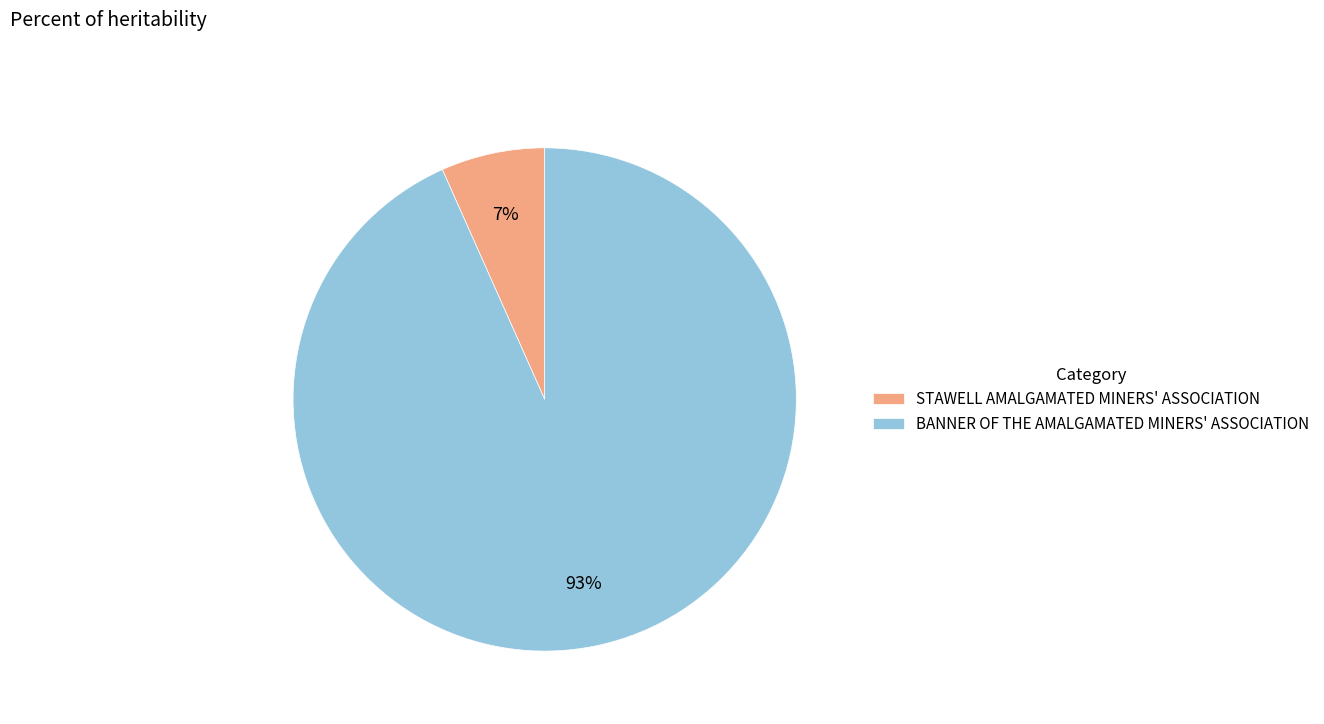

Which has a higher value, BANNER OF THE AMALGAMATED MINERS' ASSOCIATION or STAWELL AMALGAMATED MINERS' ASSOCIATION?

BANNER OF THE AMALGAMATED MINERS' ASSOCIATION